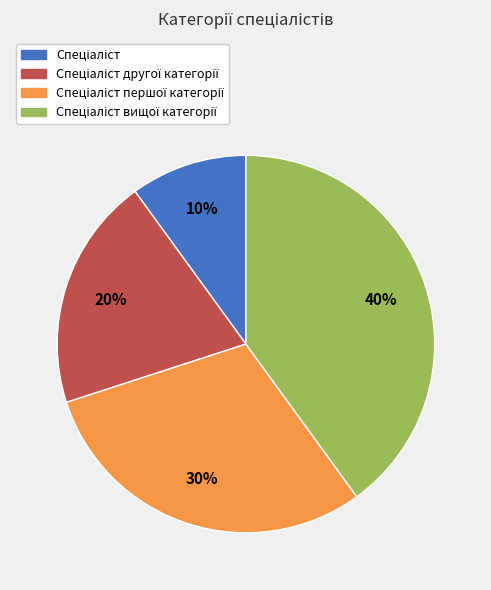

Is there any slice that represents more than half of the pie?

No